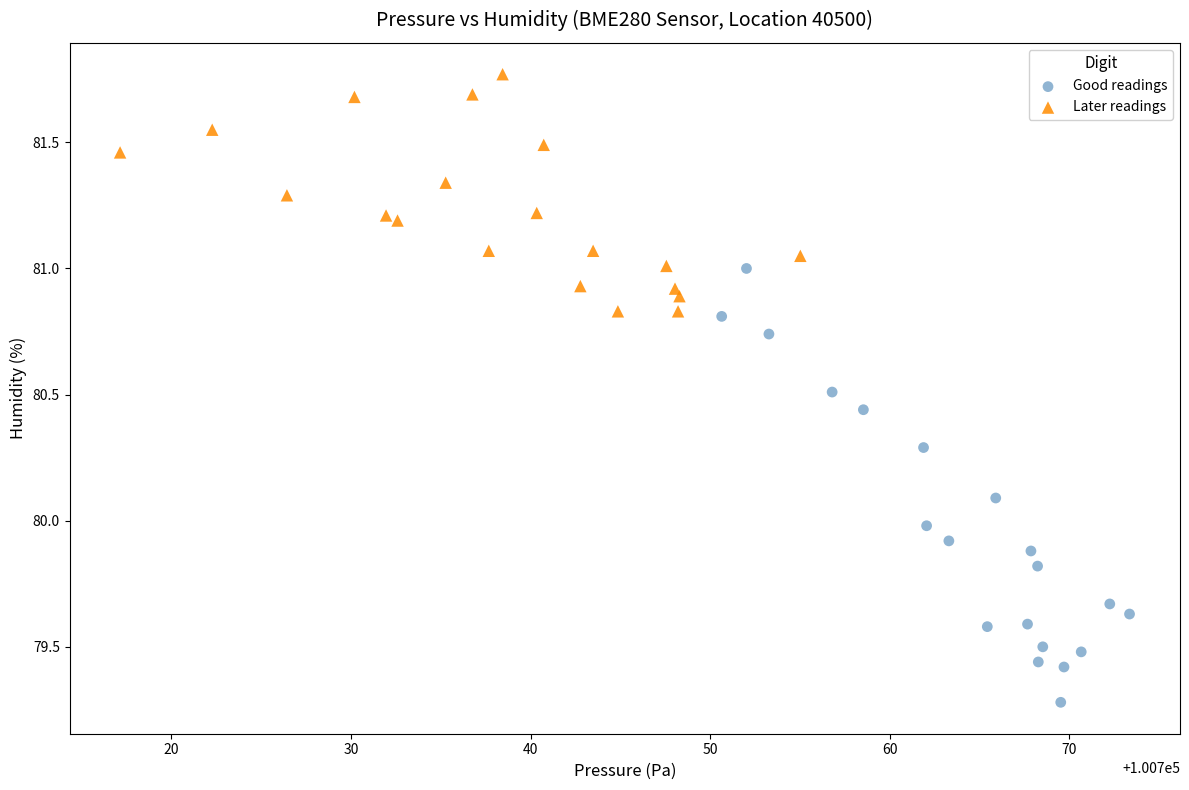

Which series reaches the maximum Y coordinate?

Later readings